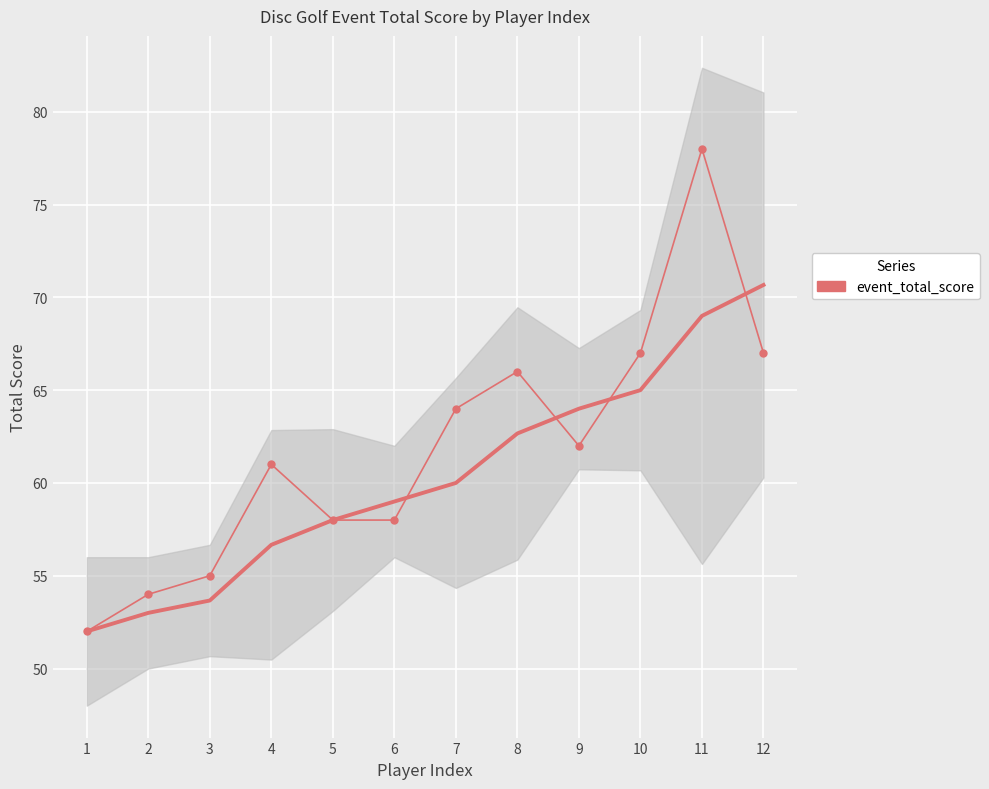

The value at 5 is 58. True or false?

True